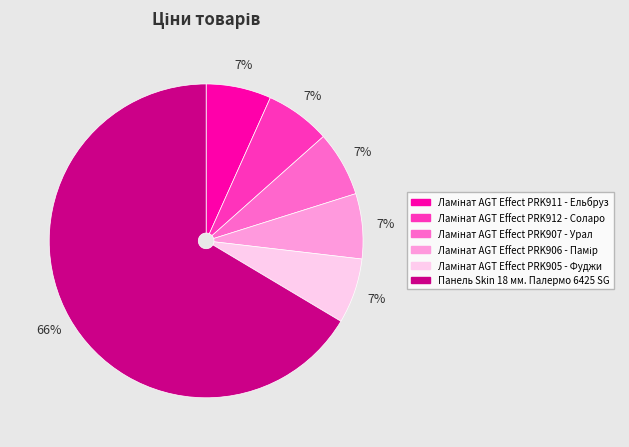

To the nearest percent, what is the average slice percentage?

17%